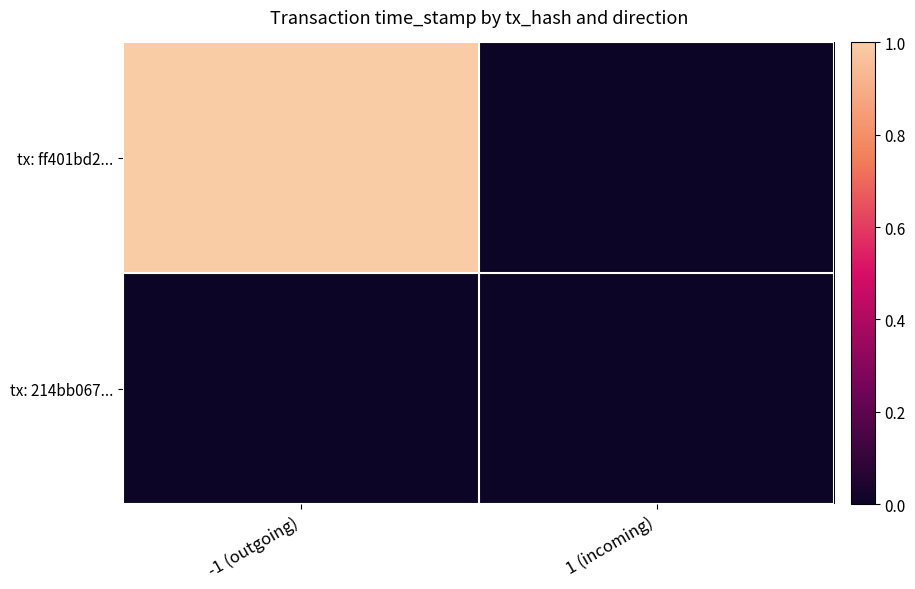

Which has a higher value, -1 (outgoing) or 1 (incoming)?

-1 (outgoing)